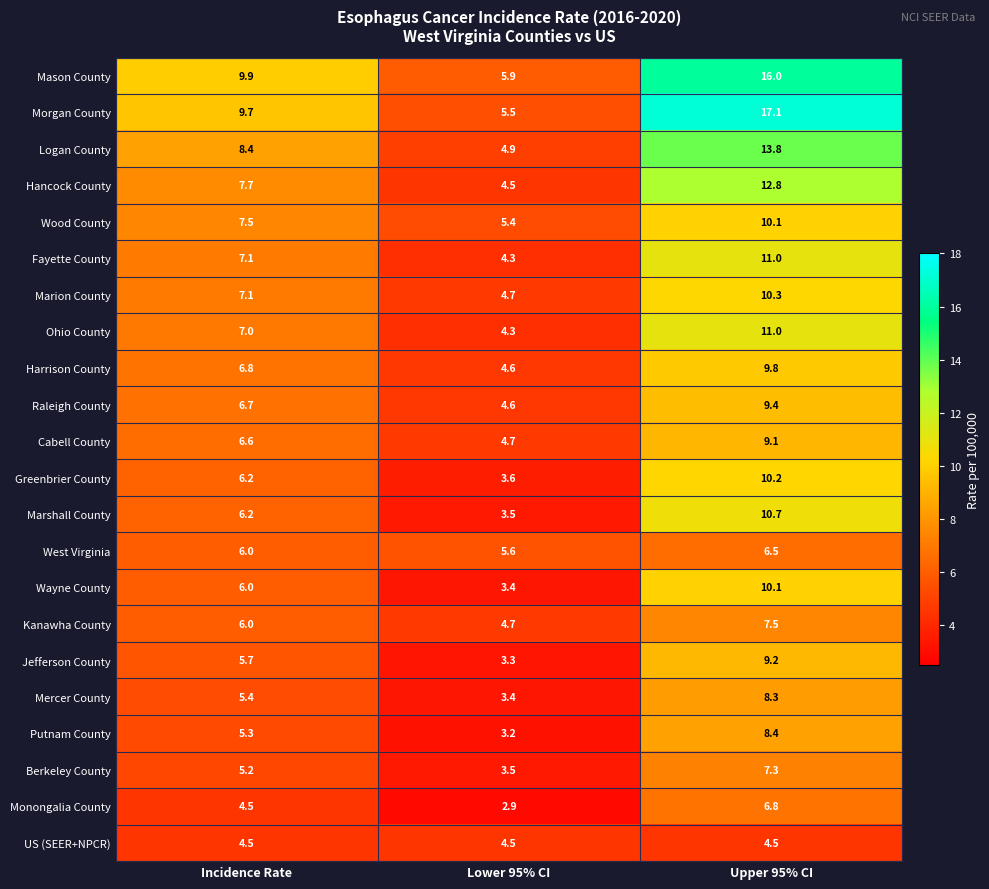

Which series has the widest spread of values?

Morgan County